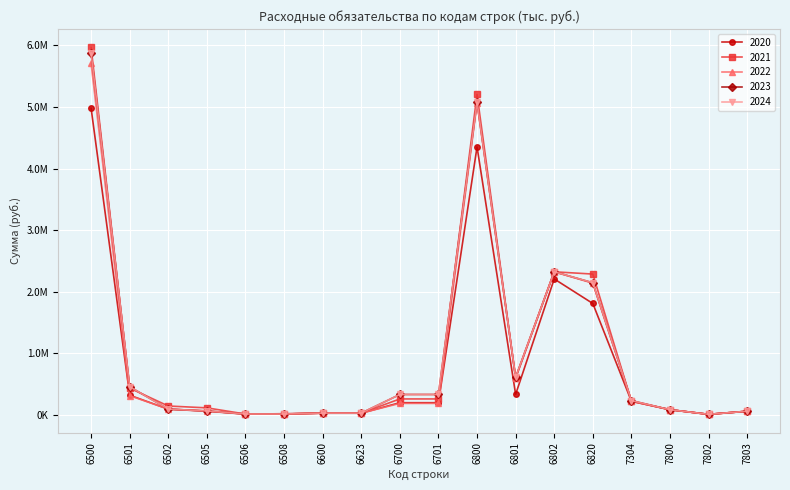

How many data points in 2021 are above 222088?

8